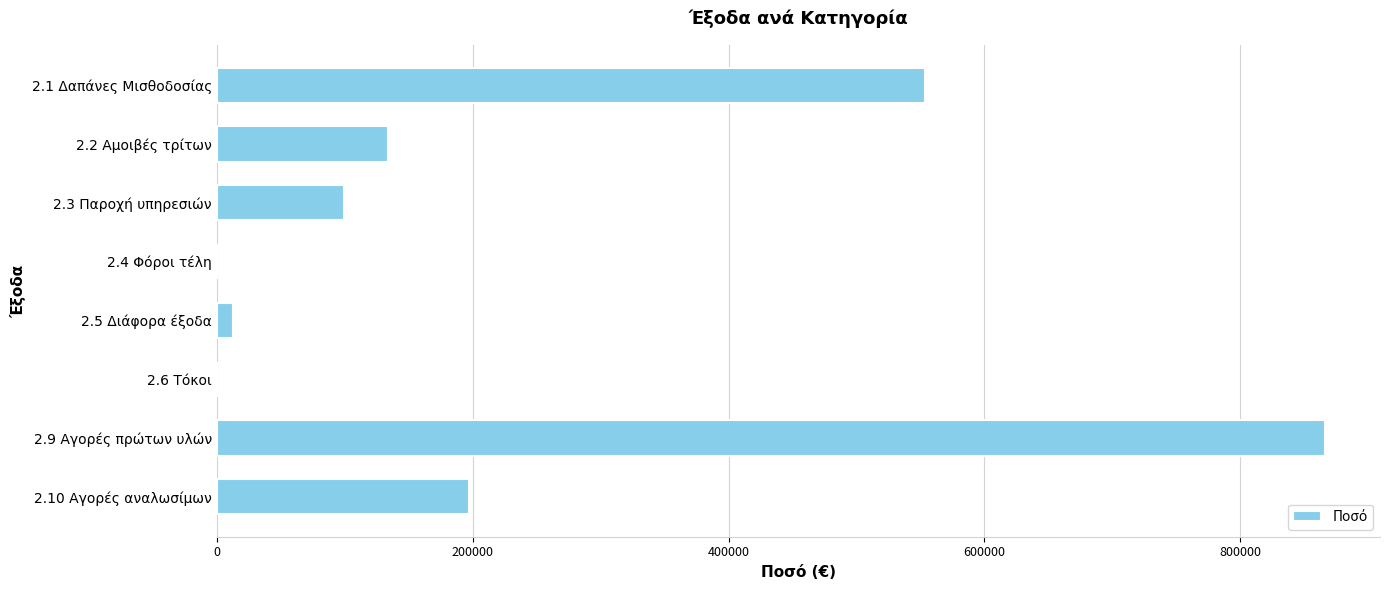

Where is the data nearest to the value 432968?

2.1 Δαπάνες Μισθοδοσίας